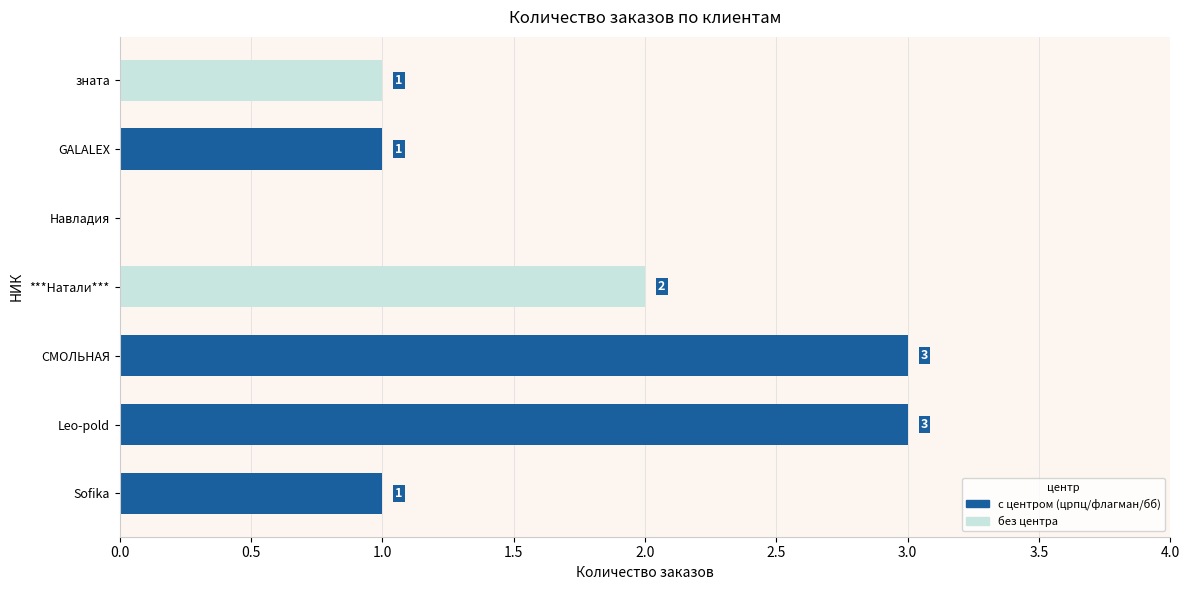

What is the maximum value shown in the chart?

3